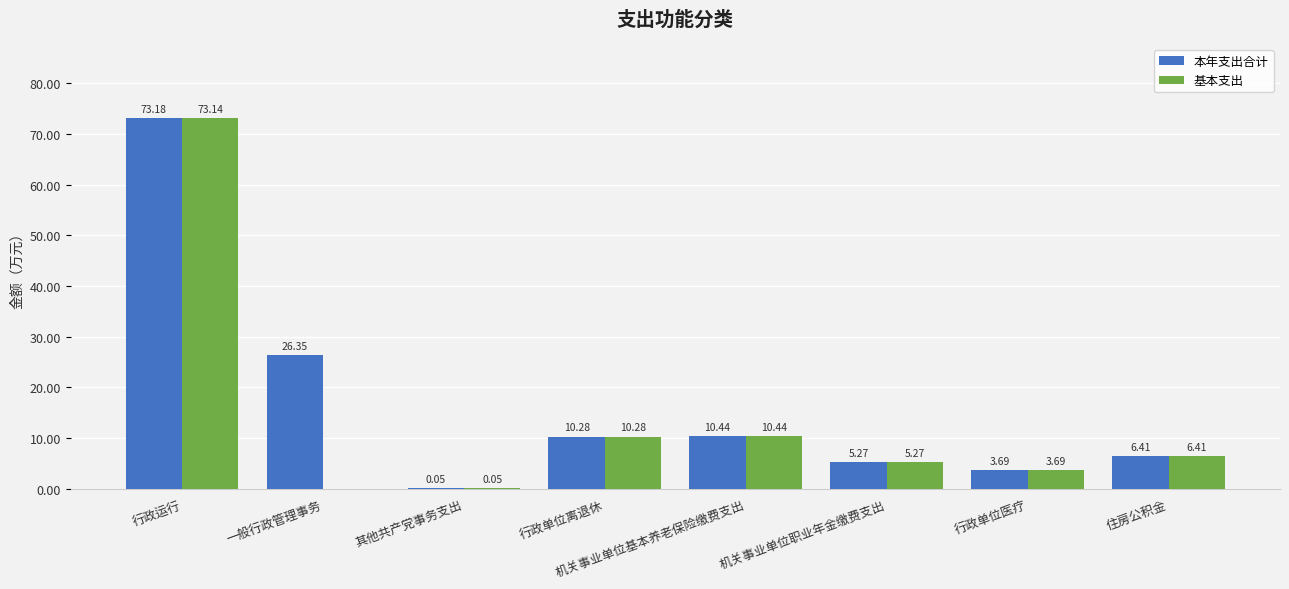

At which label is 基本支出 closest to 36?

机关事业单位基本养老保险缴费支出